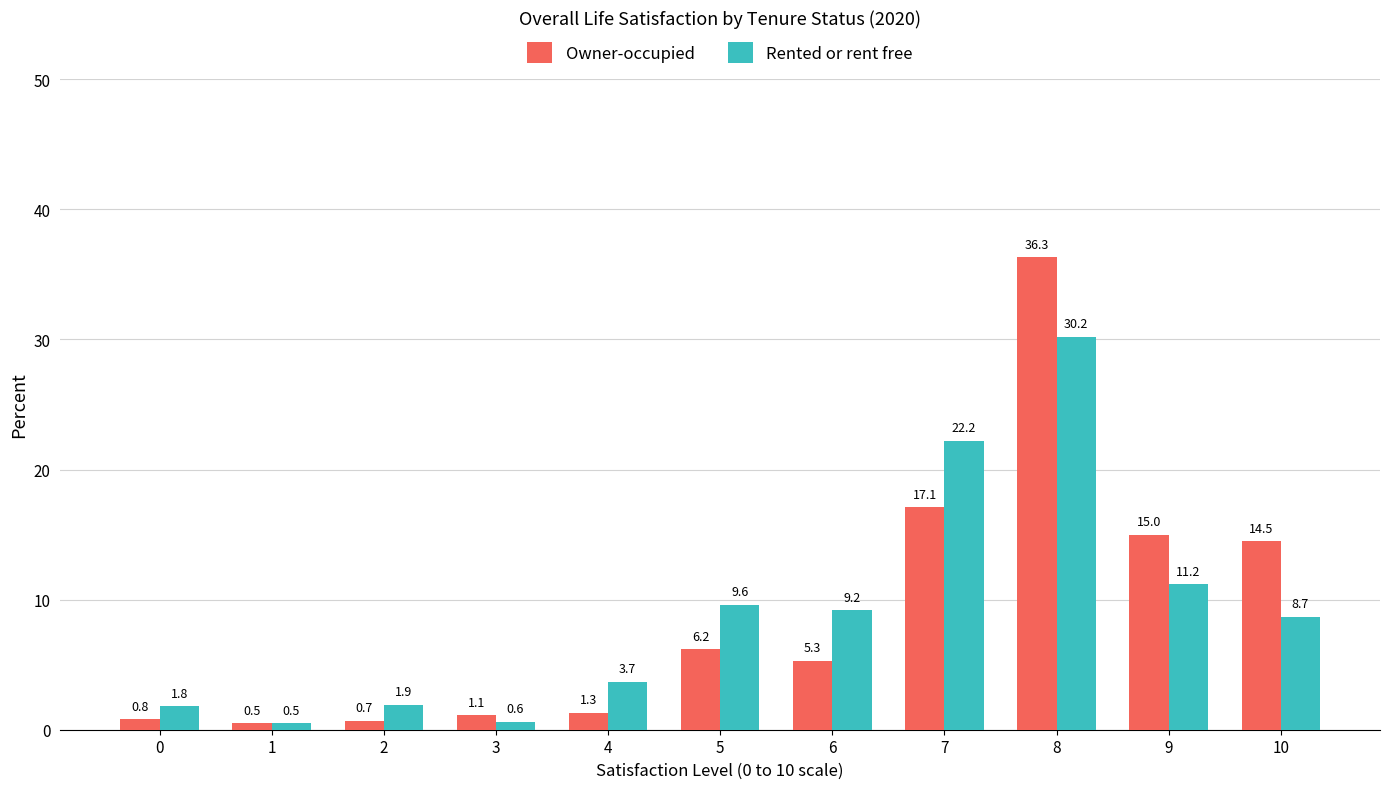

What is the difference between the Owner-occupied values at 5 and 0?

5.4